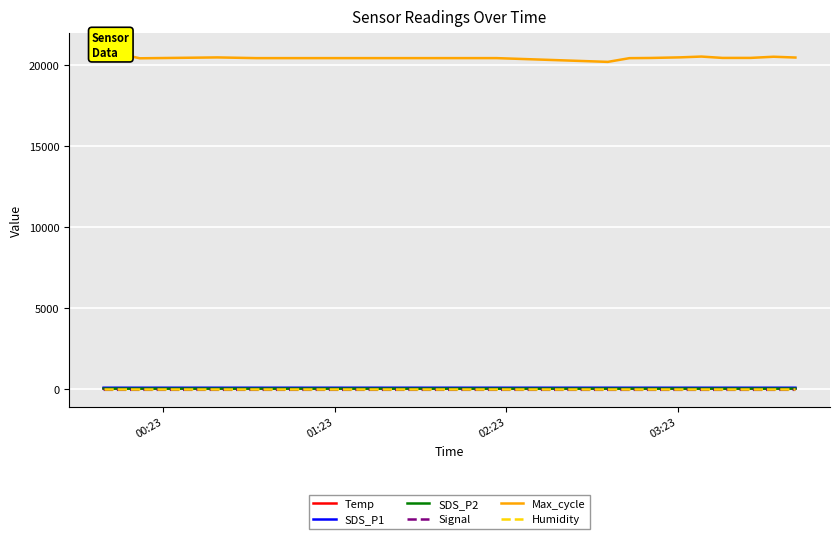

At which category is the sum across all series the highest?

00:23